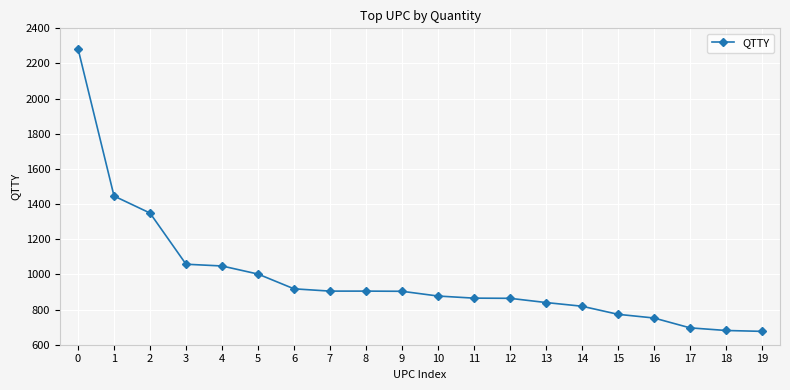

The value at 9 is 904. True or false?

True